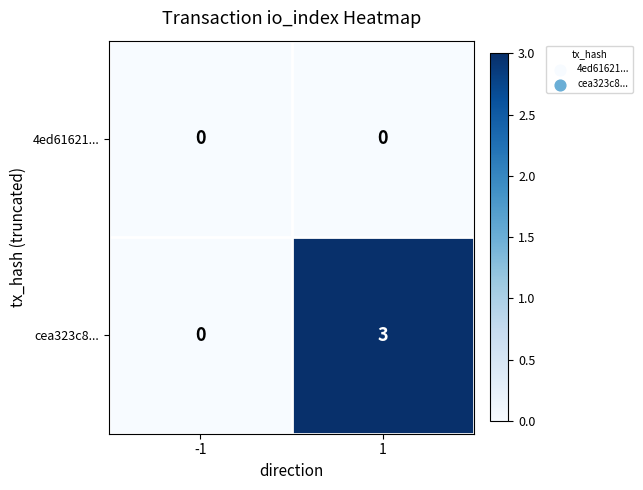

What is the greatest value displayed?

3